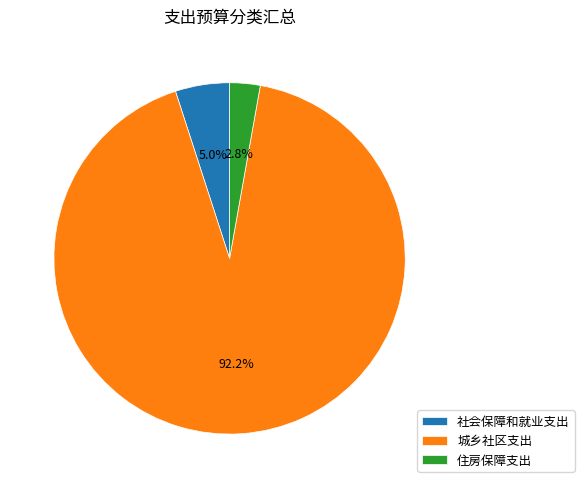

Count the number of slices in the pie.

3